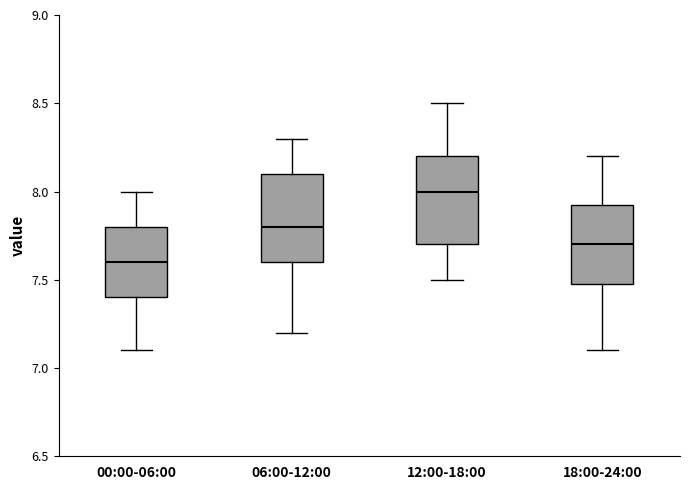

Which box's median line is the highest?

12:00-18:00